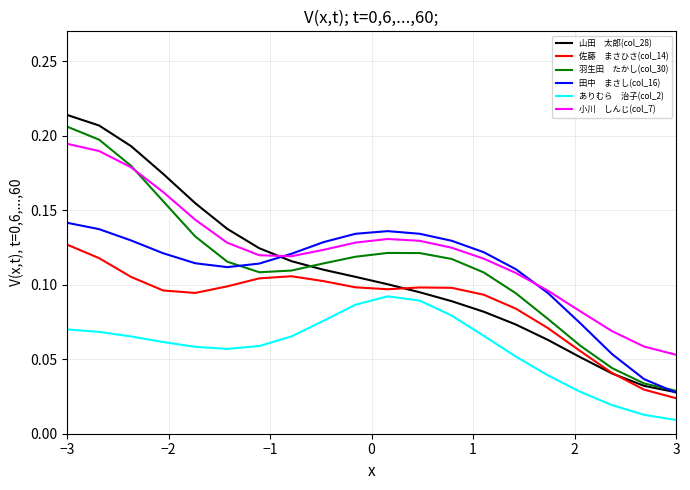

Is this an area chart (filled region under the line)?

No